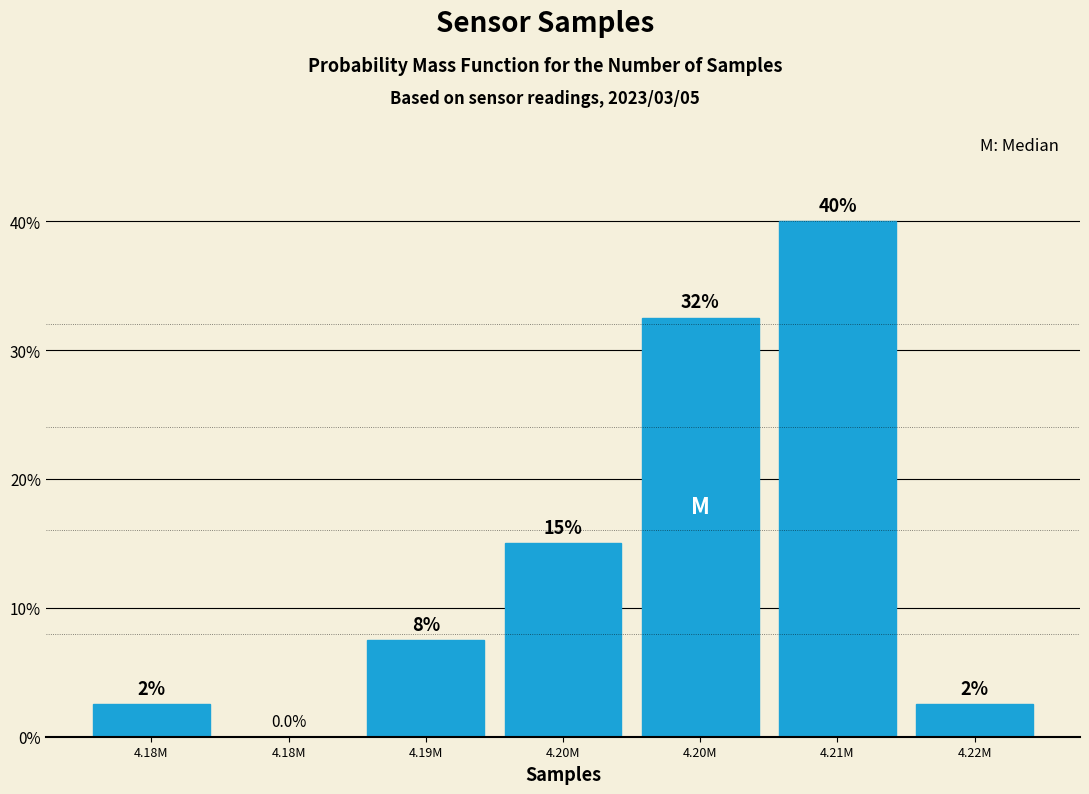

Are the bars horizontal?

No